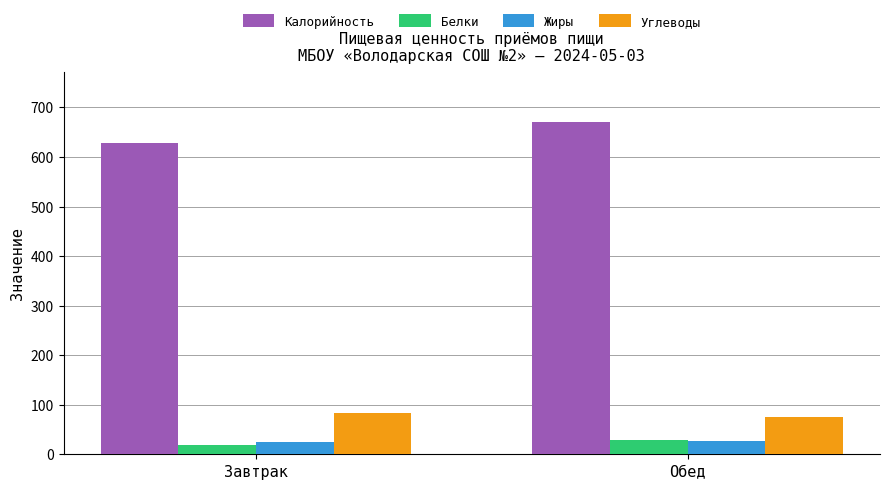

At which label does Калорийность first exceed 670?

Обед